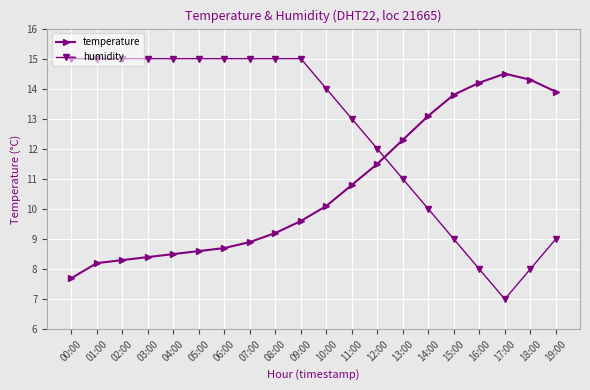

What is the label of the 12th point from the left?

11:00